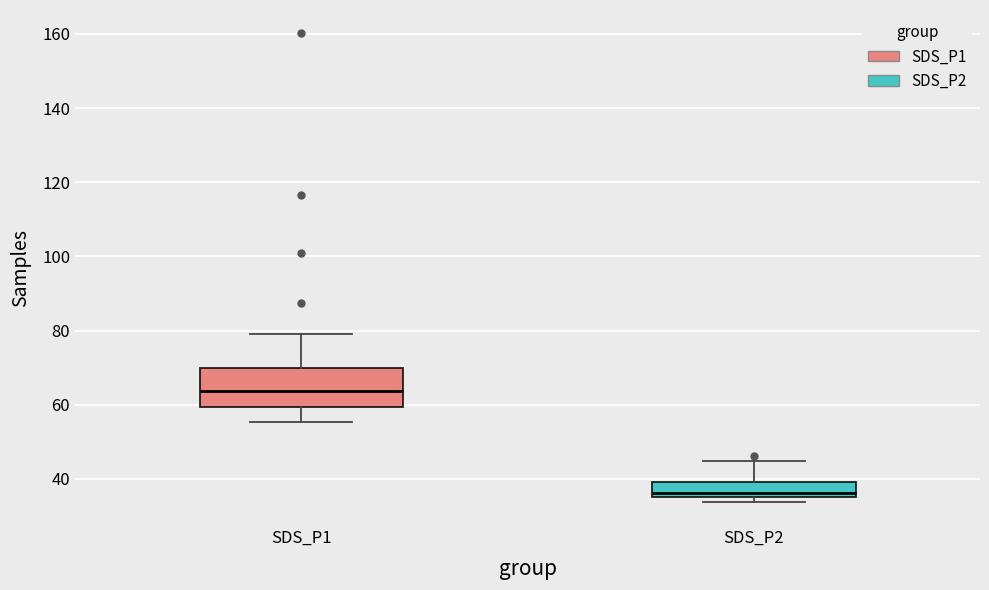

Where does the lower whisker of the box for SDS_P1 end on the y-axis? The values are not printed on the chart, so give them approximately, as read against the axis.

56